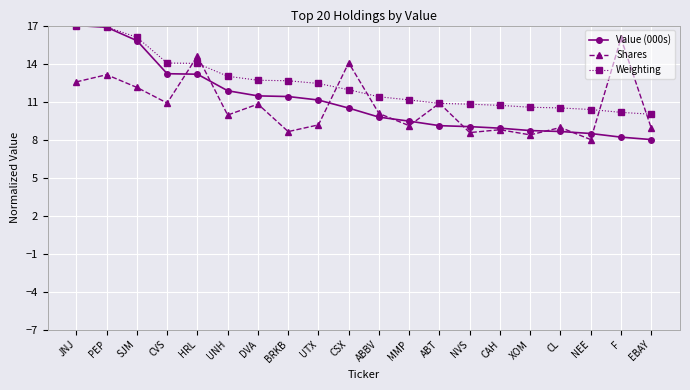

Is it true that Shares equals 14.6 at MMP?

False